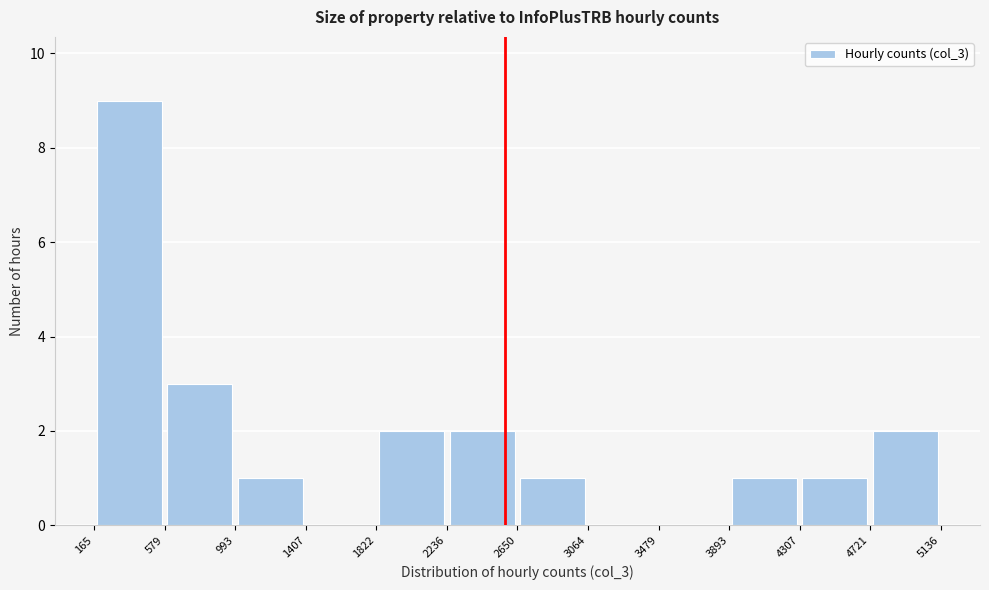

Reading left to right, transcribe this chart: for each bar, give the range it covers on the x-axis and its height. The values are not printed on the chart, so give them approximately, as read against the axis.

165 to 579: 9
579 to 993: 3
993 to 1407: 1
1407 to 1822: 0
1822 to 2236: 2
2236 to 2650: 2
2650 to 3064: 1
3064 to 3479: 0
3479 to 3893: 0
3893 to 4307: 1
4307 to 4721: 1
4721 to 5136: 2